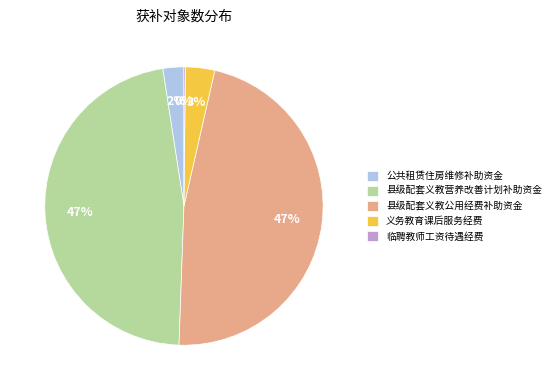

Which has a higher value, 义务教育课后服务经费 or 公共租赁住房维修补助资金?

义务教育课后服务经费